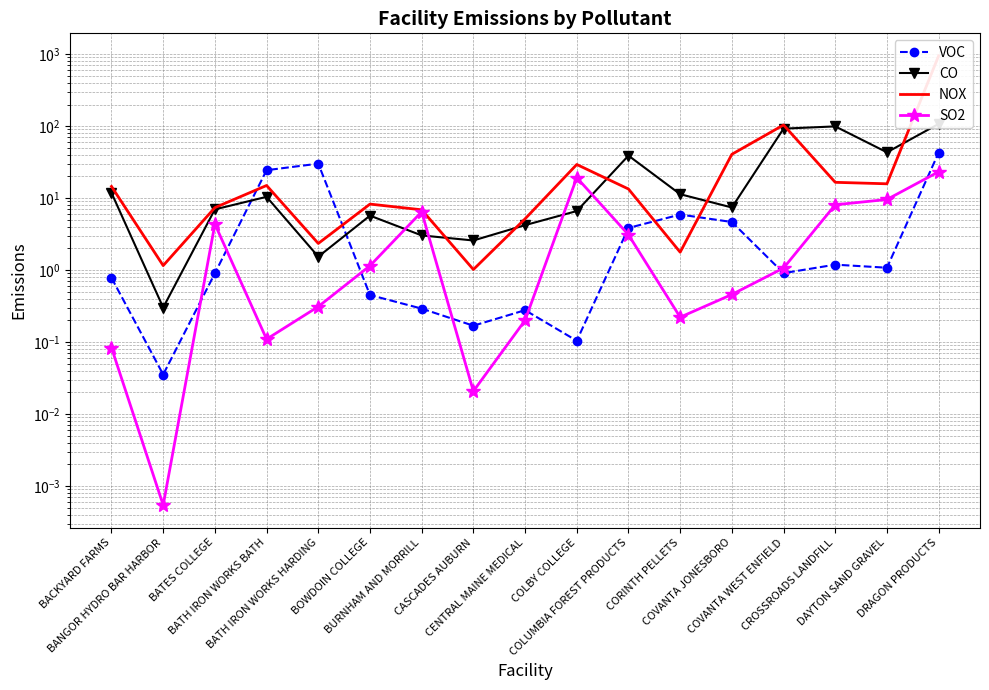

How many times do VOC and CO cross each other?

2